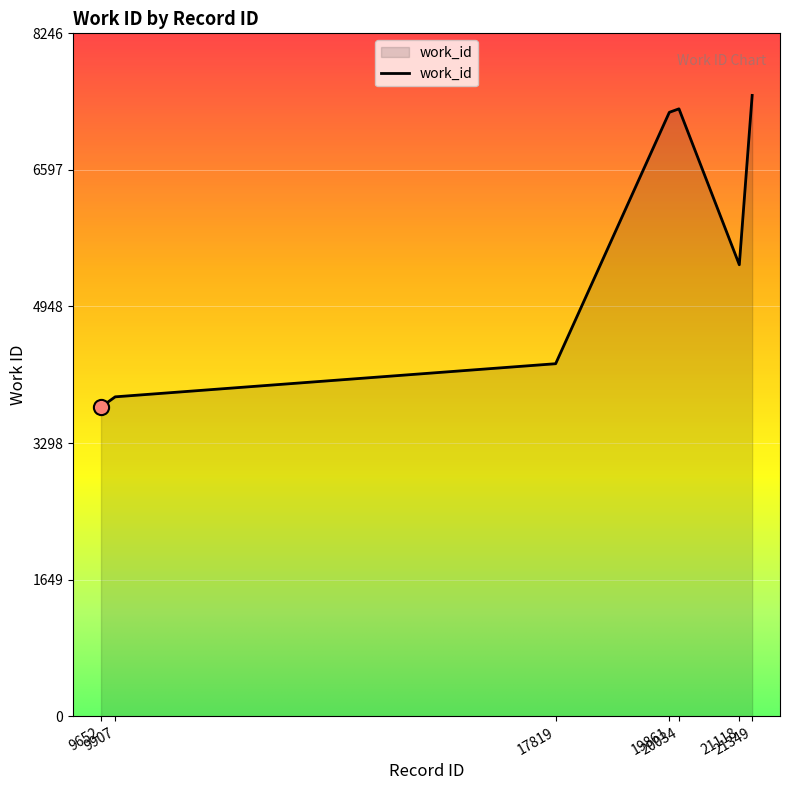

What is the change in value from 17819 to 20034?

+3078